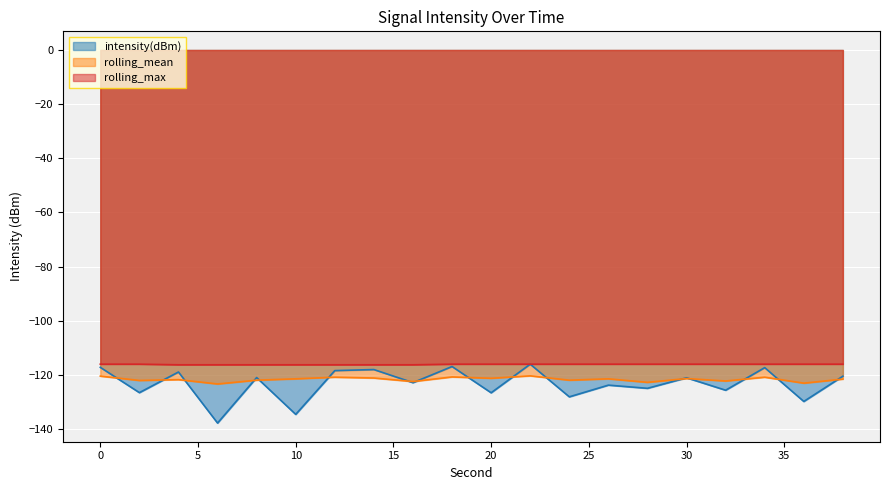

True or false: intensity(dBm) has more than 2 points higher than both neighbors.

True